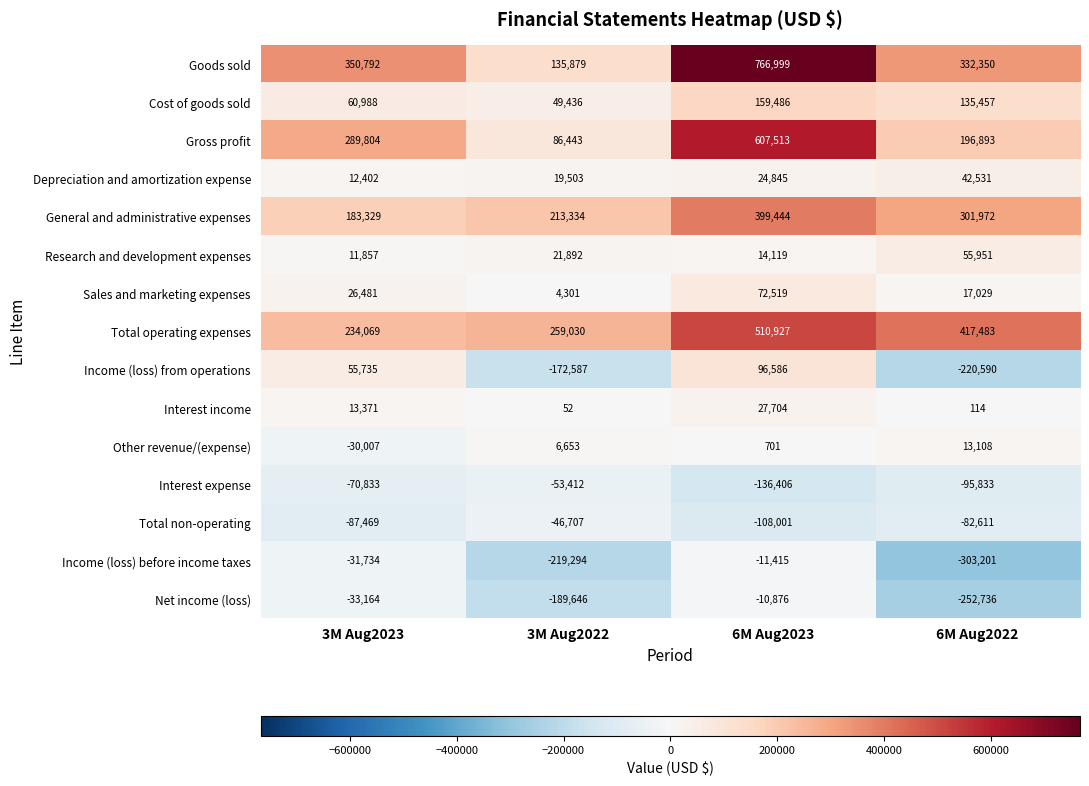

How many data points does each series have?

4